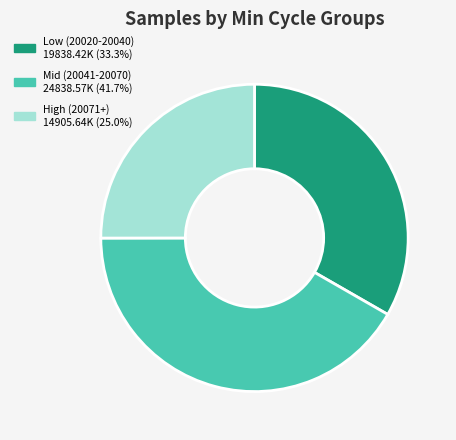

Is there any slice that represents more than half of the pie?

No